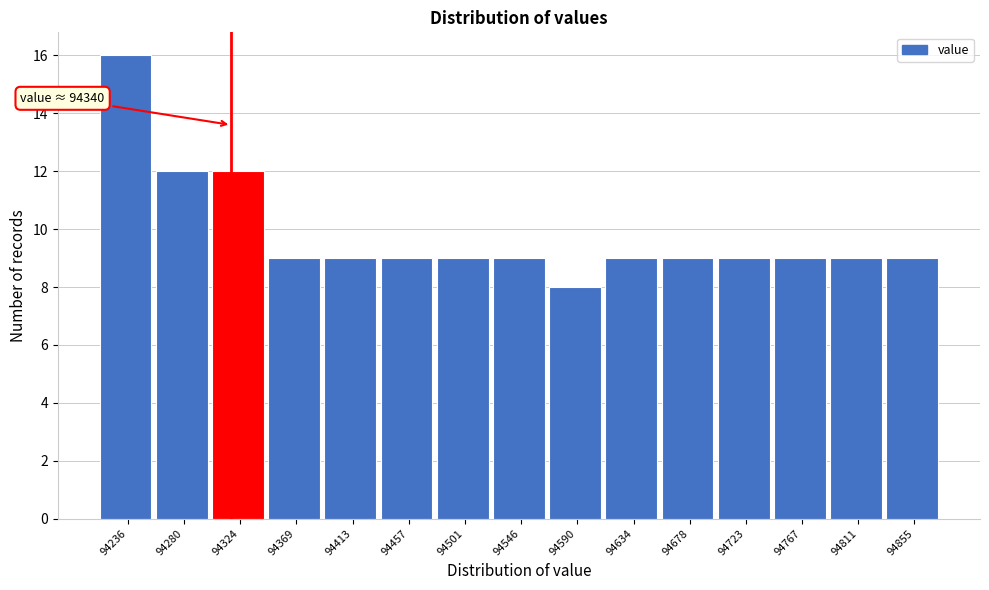

Reading left to right, what are all the values shown in this chart?

16	12	12	9	9	9	9	9	8	9	9	9	9	9	9